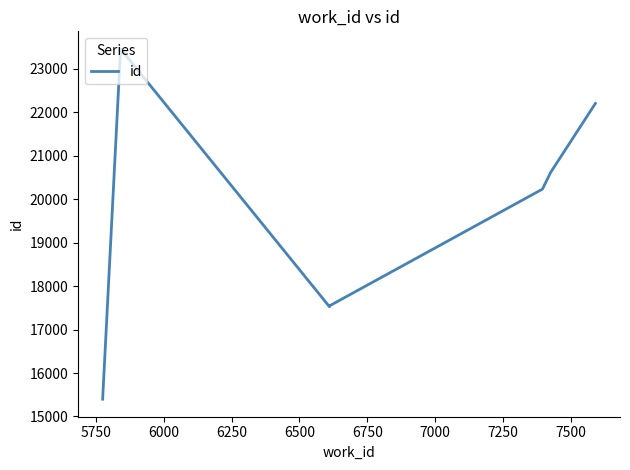

What is the greatest value displayed?

23461